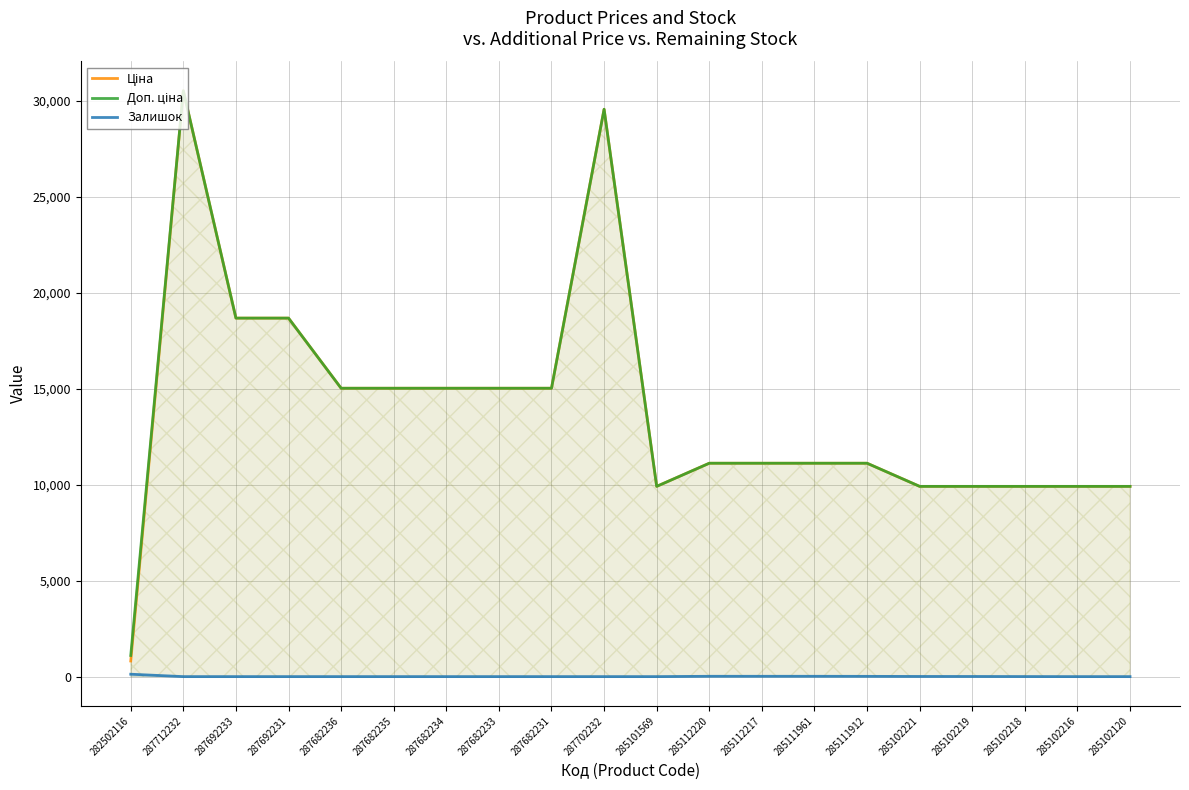

Reading left to right, what are all the values shown in this chart?

Ціна: 813.0	30512.3	18671.5	18671.5	15019.2	15019.2	15019.2	15019.2	15019.2	29548.9	9908.5	11113.6	11113.6	11113.6	11113.6	9908.5	9908.5	9908.5	9908.5	9908.5
Доп. ціна: 1101.8	30512.3	18671.5	18671.5	15019.2	15019.2	15019.2	15019.2	15019.2	29548.9	9908.5	11113.6	11113.6	11113.6	11113.6	9908.5	9908.5	9908.5	9908.5	9908.5
Залишок: 125.0	0.0	0.0	0.0	0.0	0.0	0.0	0.0	0.0	0.0	0.0	17.0	17.0	17.0	14.0	8.0	7.0	3.0	0.0	0.0